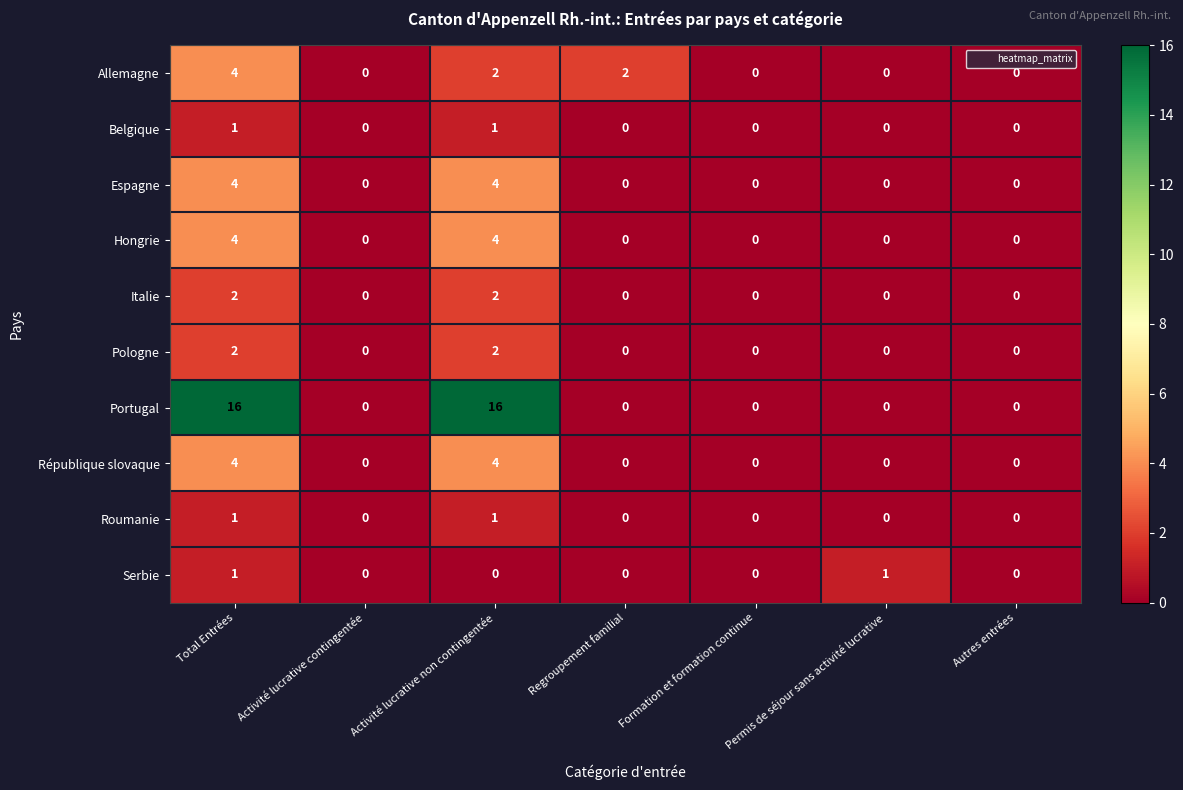

What is the greatest value displayed?

16